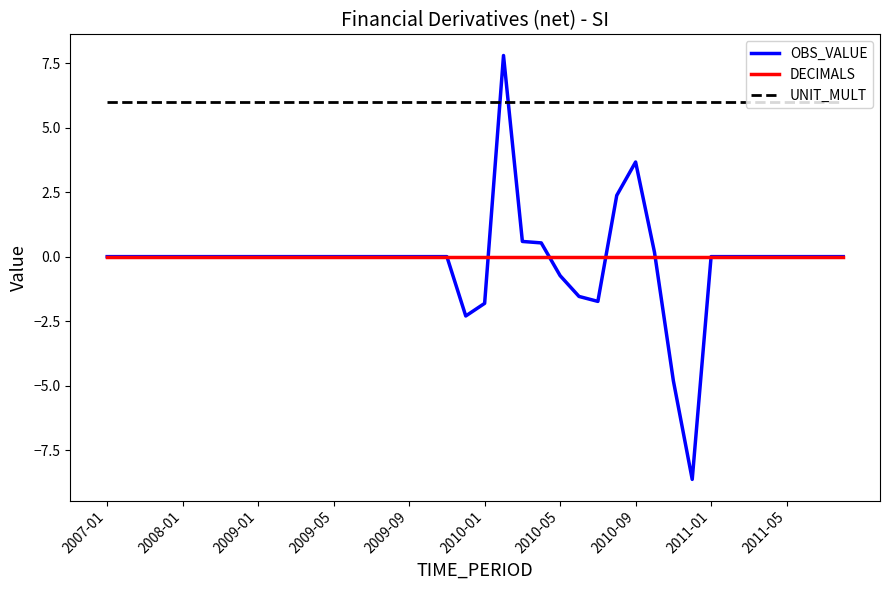

What is the smallest value displayed?

-8.6